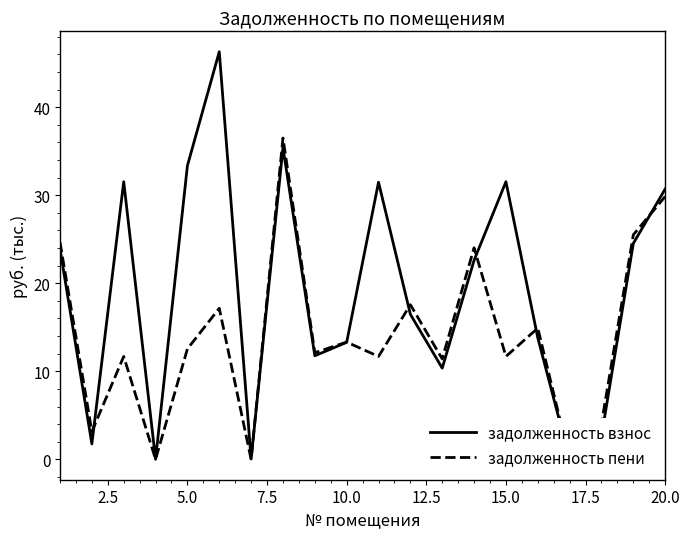

Which series has the largest total across all categories?

задолженность взнос